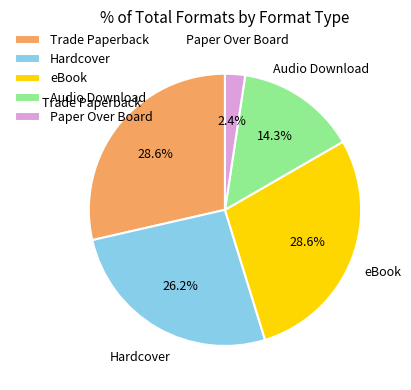

Which has a higher value, Trade Paperback or Audio Download?

Trade Paperback